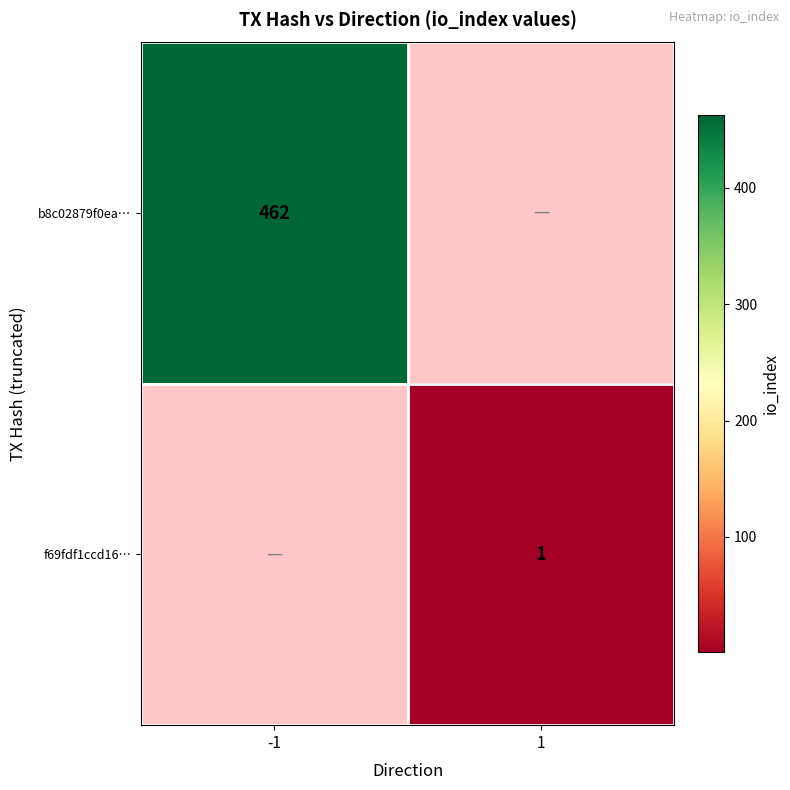

The value of f69fdf1ccd16… at 1 is 0. True or false?

False